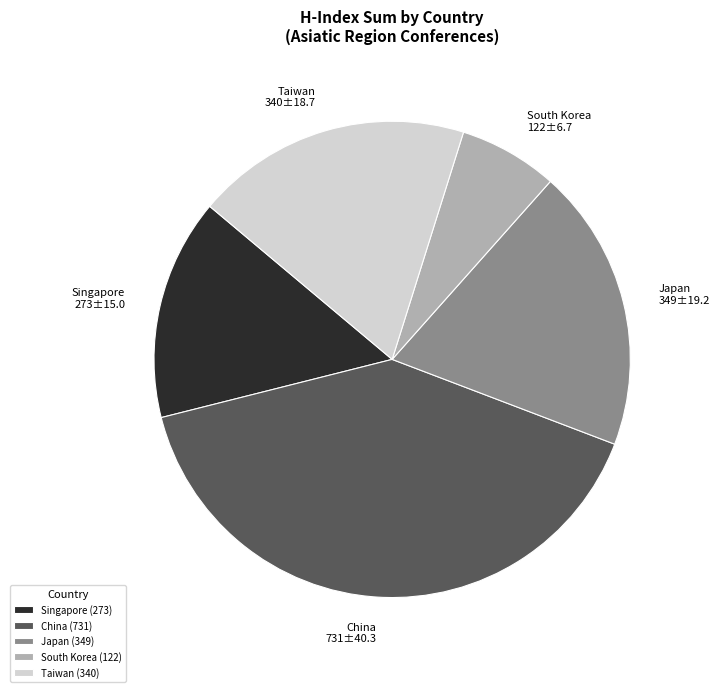

The Taiwan slice represents 8% of the pie. True or false?

False